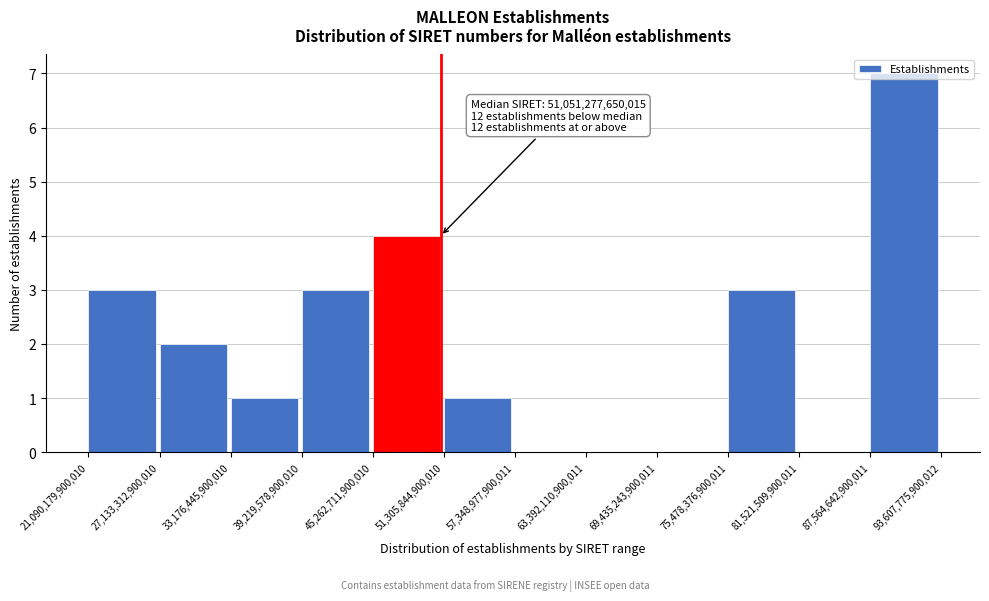

Which range on the x-axis has the tallest bar?

87,564,642,900,011 to 93,607,775,900,012